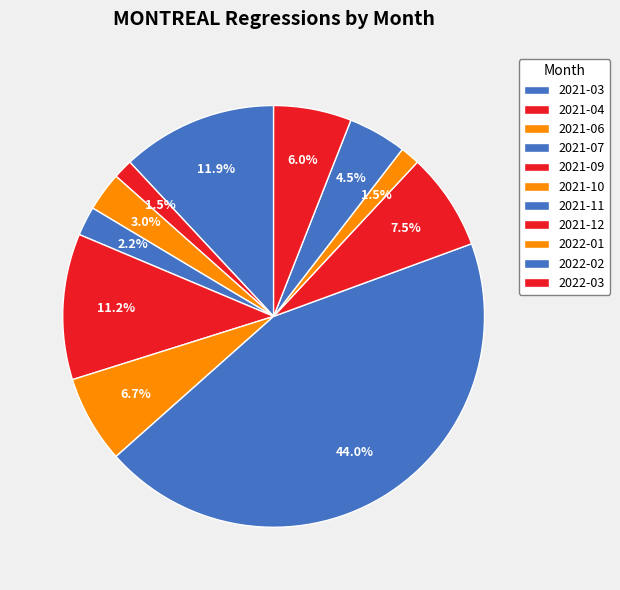

Combined, what portion of the pie is 2022-01 and 2021-09?

12.7%